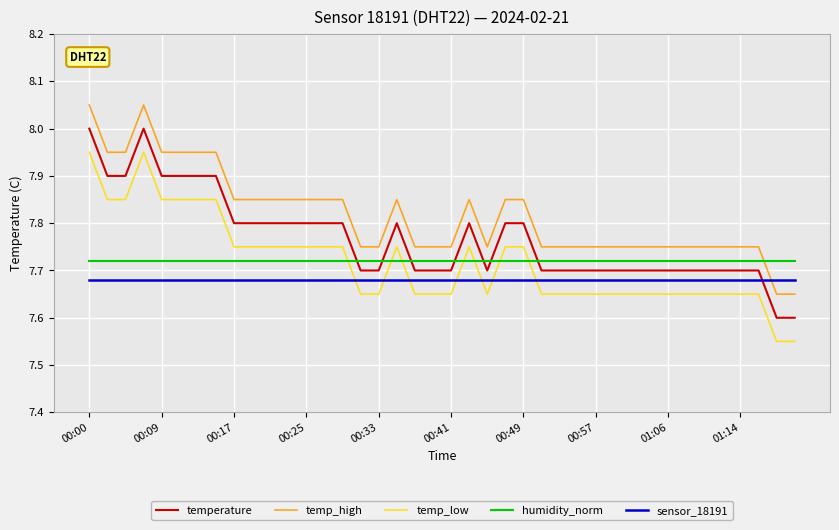

Count the temp_low values in the range 7 to 8.

40